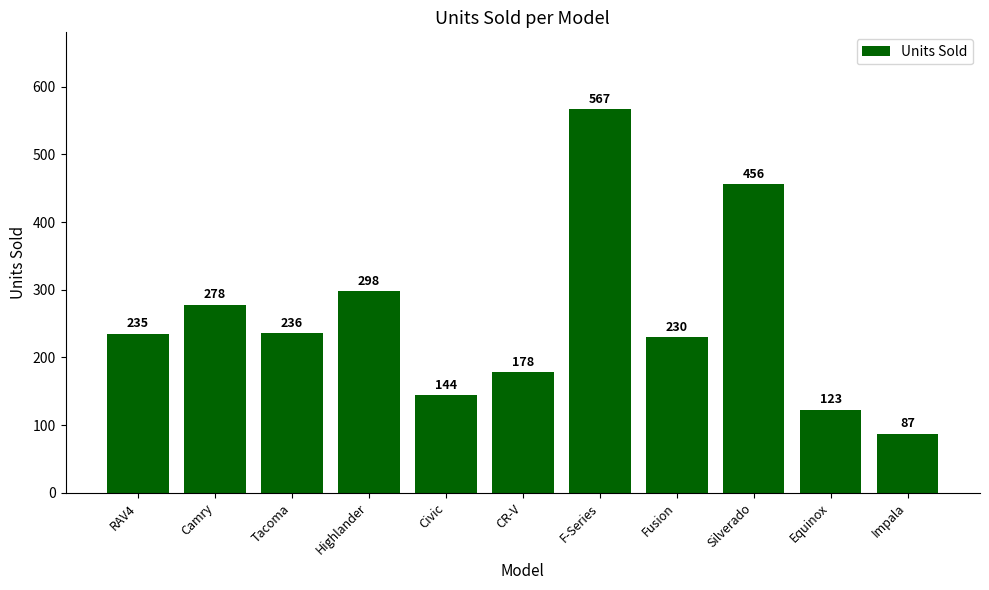

How many bars are there in total?

11